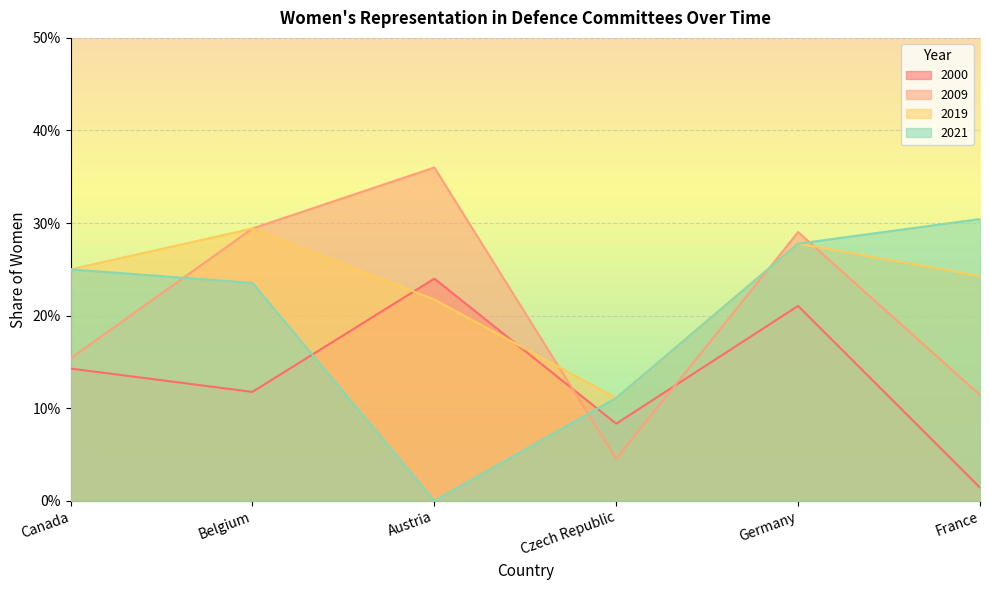

What is the spread (max minus min) of values at Belgium?

0.2